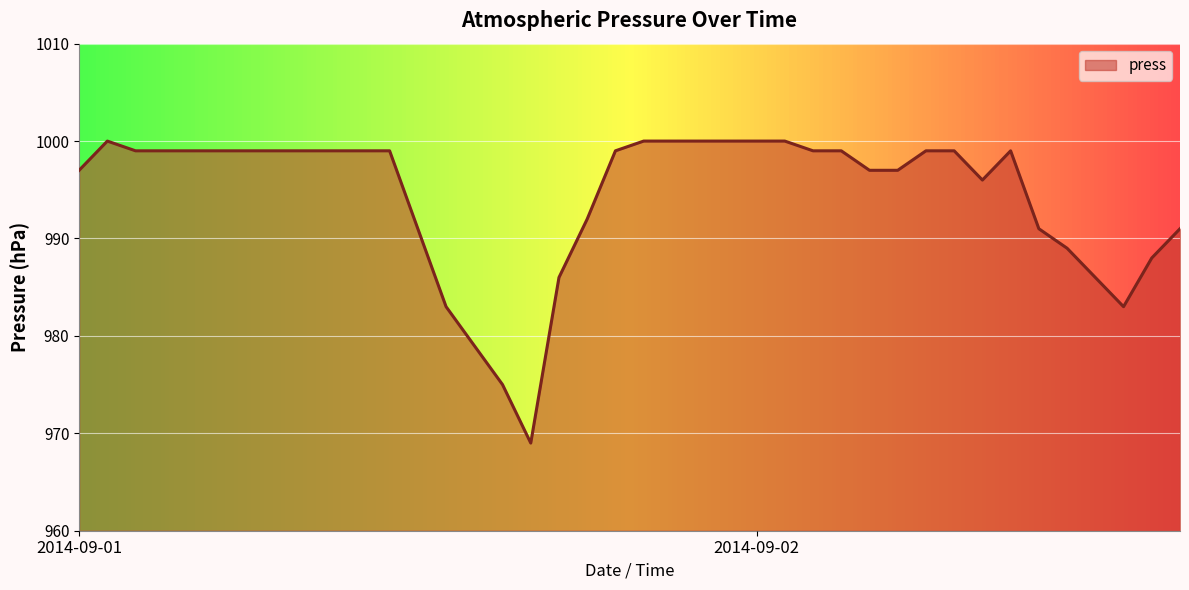

Does the chart display data point markers on the line(s)?

No